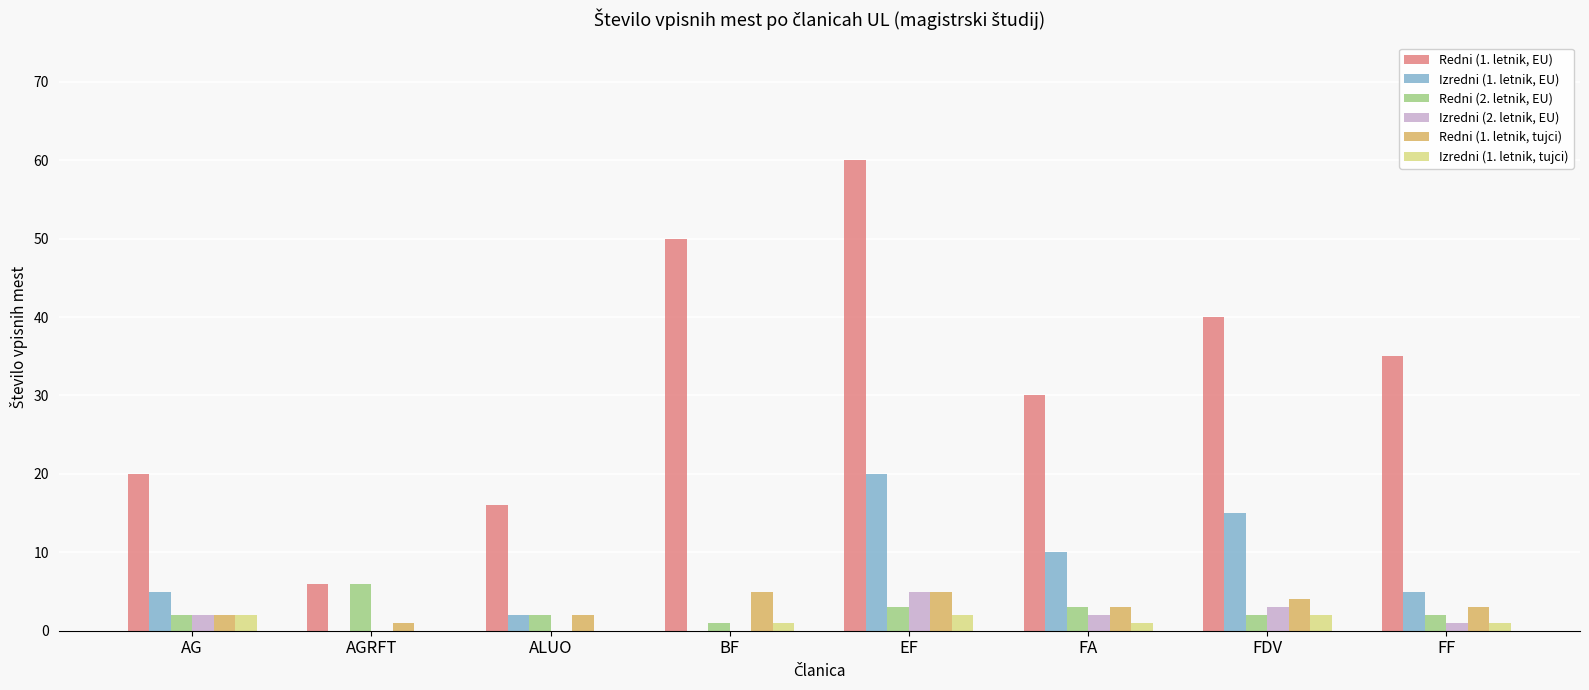

Which category has the highest value in the Izredni (1. letnik, EU) series?

EF